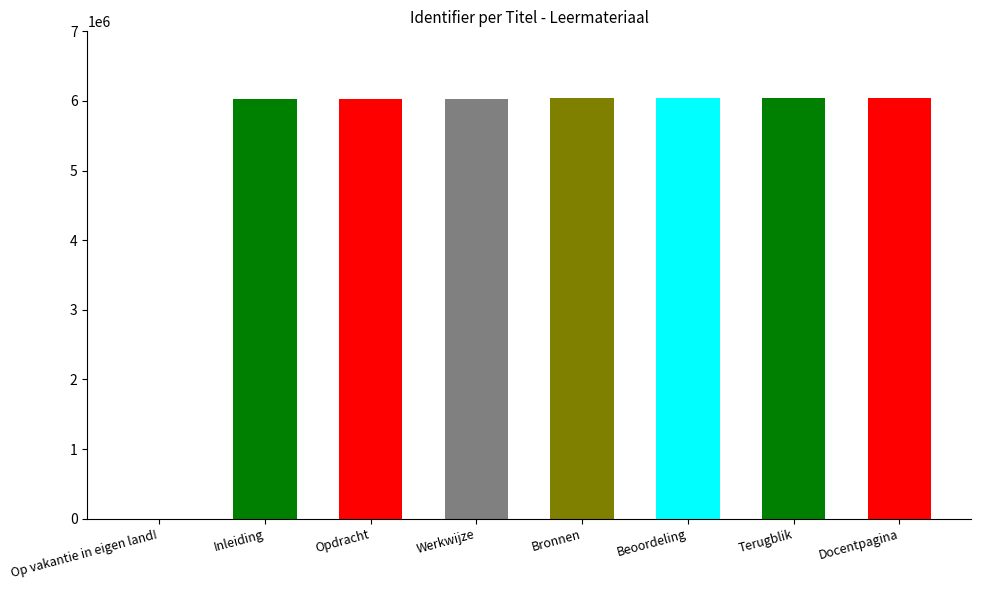

What is the difference between the values at Op vakantie in eigen land! and Opdracht?

6025179